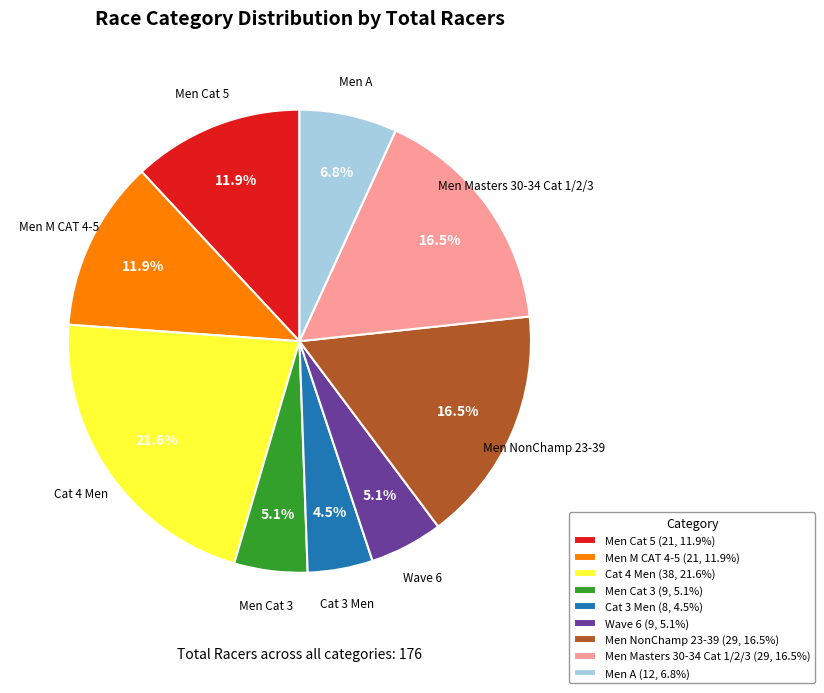

To the nearest percent, what is the difference between the largest and smallest slice percentages?

17%